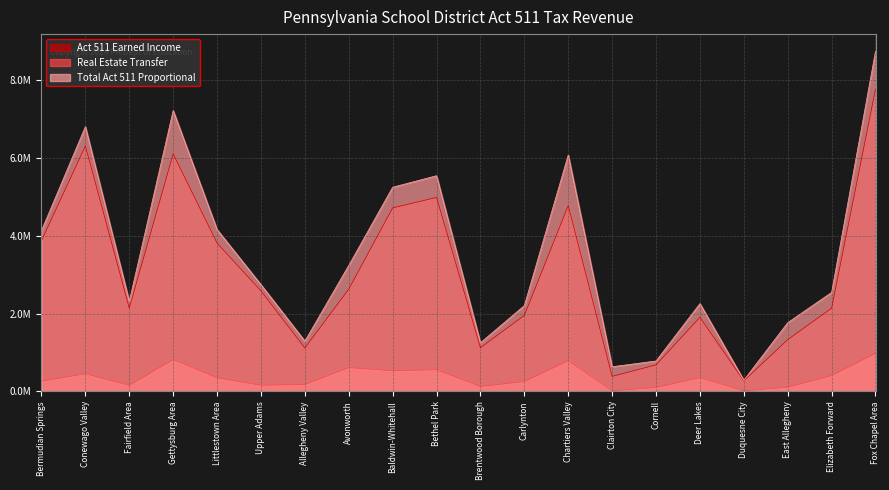

The Real Estate Transfer series shows 13777.0 at Duquesne City. True or false?

True